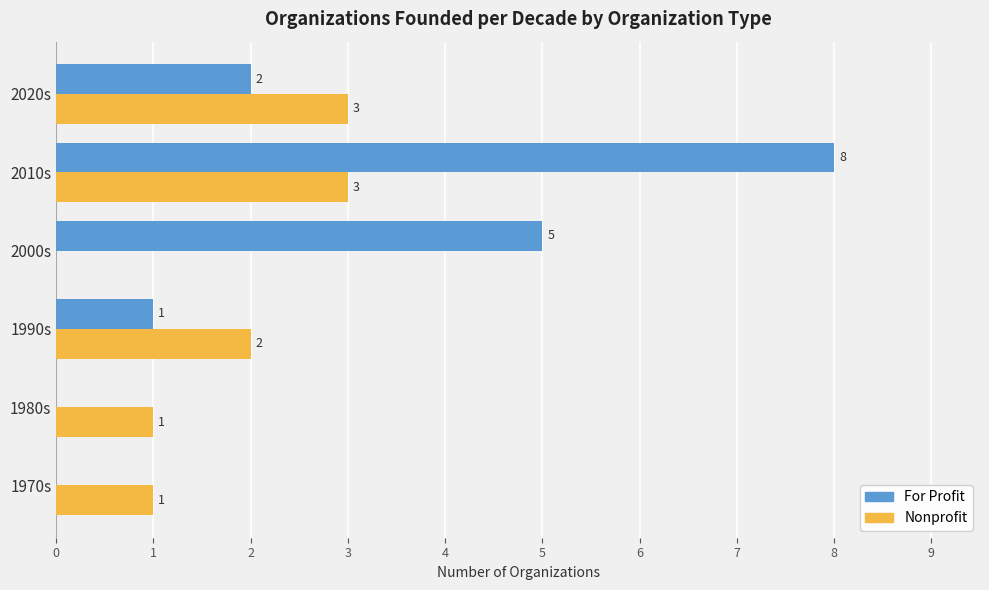

Which series changed the most between 2010s and 2020s?

For Profit